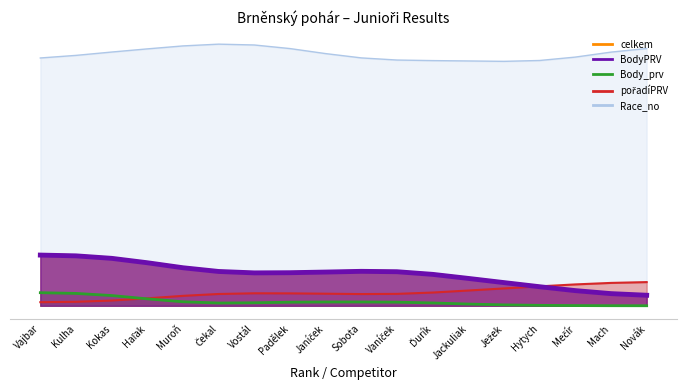

Where is the first local minimum for celkem?

Haľak